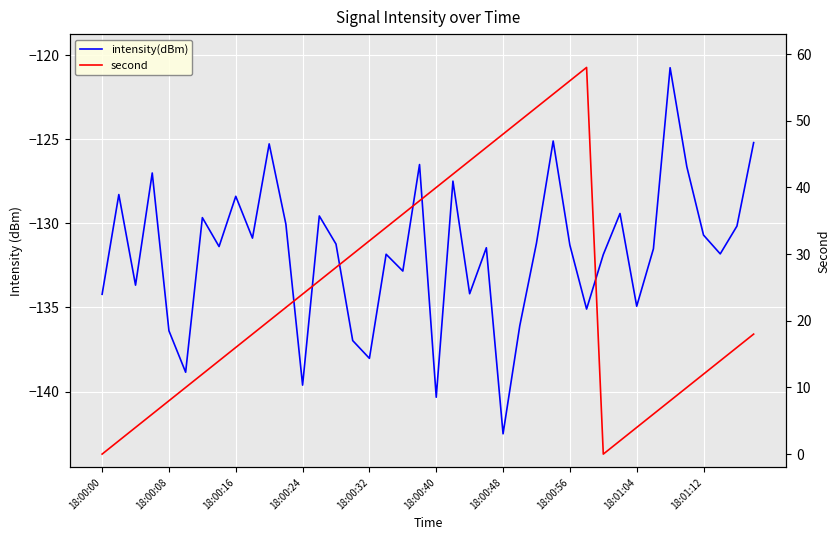

What is the difference between the maximum and minimum values in the intensity(dBm) series?

21.8